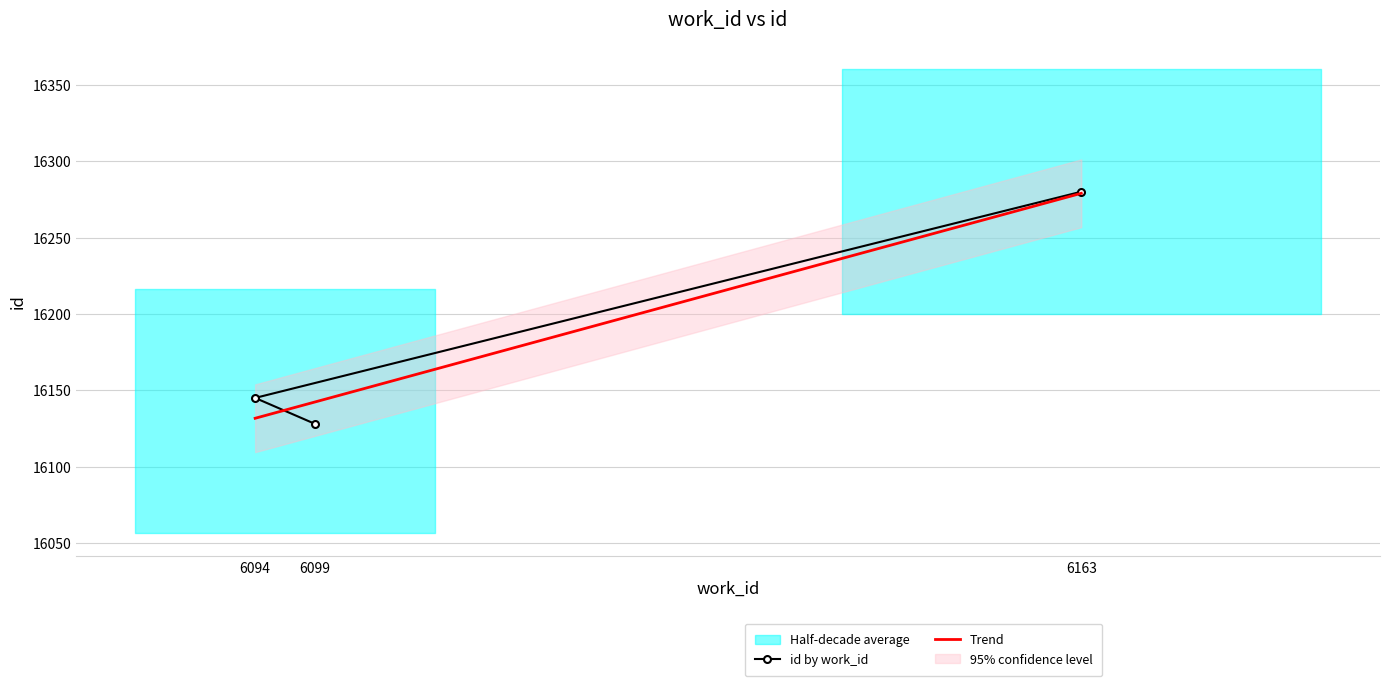

Which has a higher value, 6163 or 6099?

6163